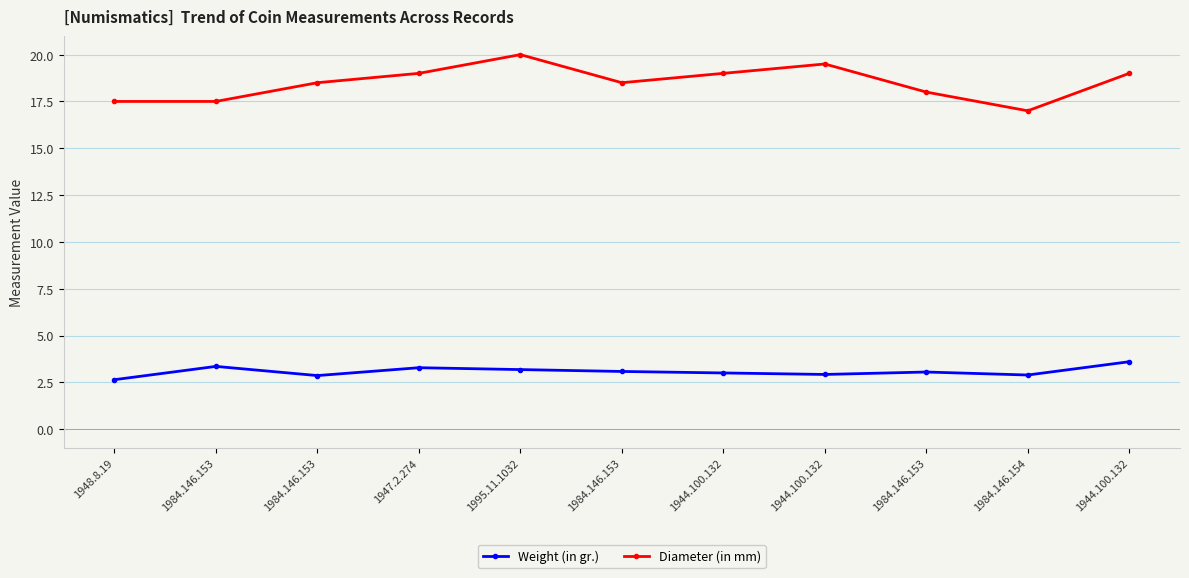

Reading left to right, list all the values displayed in this chart.

Weight (in gr.): 1948.8.19=2.6	1984.146.153=3.4	1984.146.153=2.9	1947.2.274=3.3	1995.11.1032=3.2	1984.146.153=3.1	1944.100.132=3.0	1944.100.132=2.9	1984.146.153=3.0	1984.146.154=2.9	1944.100.132=3.6
Diameter (in mm): 1948.8.19=17.5	1984.146.153=17.5	1984.146.153=18.5	1947.2.274=19.0	1995.11.1032=20.0	1984.146.153=18.5	1944.100.132=19.0	1944.100.132=19.5	1984.146.153=18.0	1984.146.154=17.0	1944.100.132=19.0